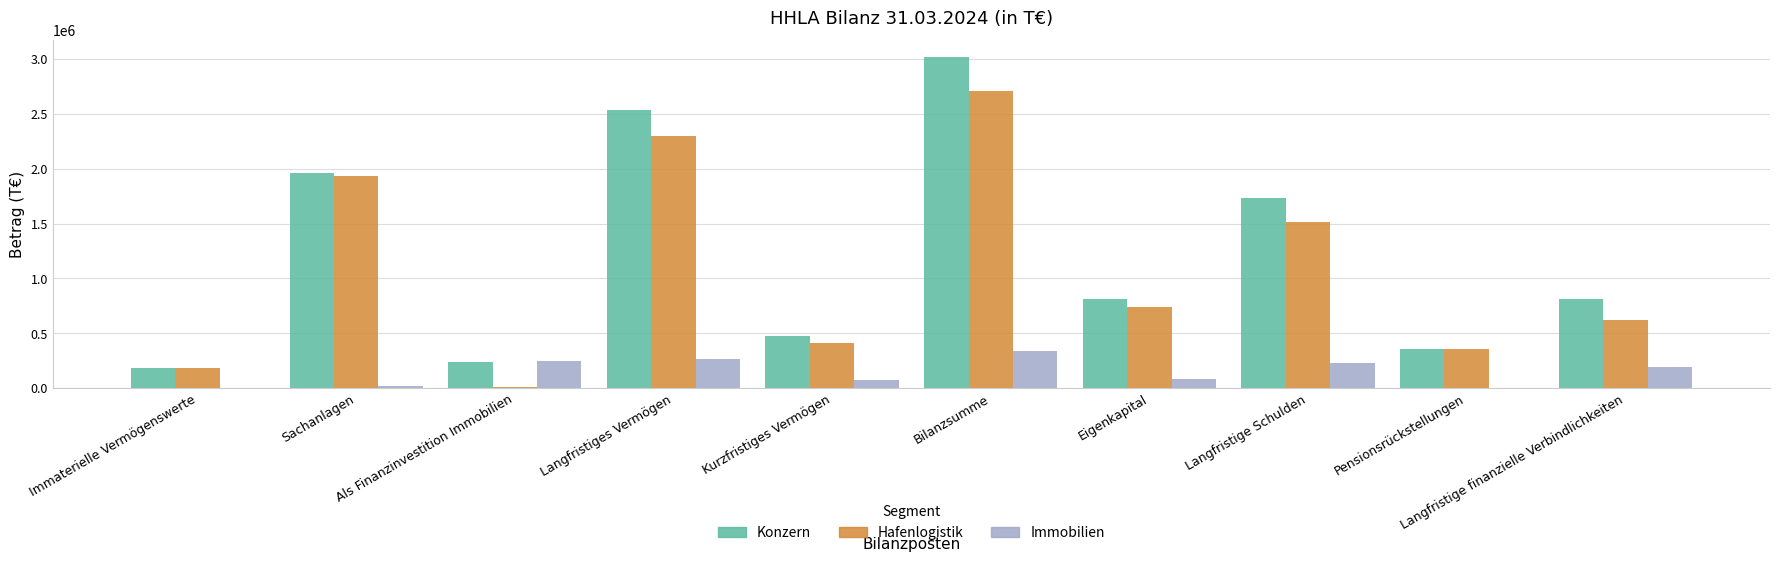

Between Langfristige Schulden and Langfristige finanzielle Verbindlichkeiten, which series saw the biggest shift?

Konzern